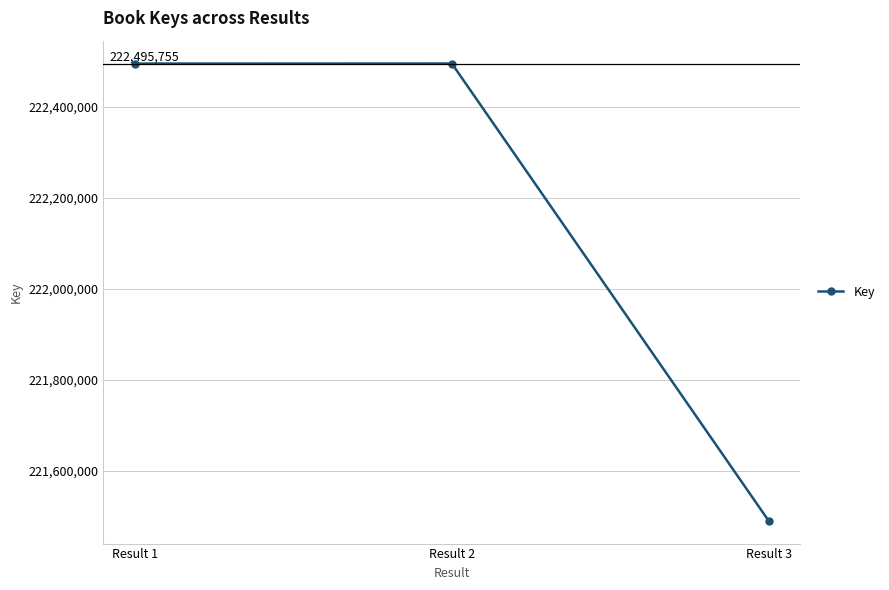

Read the value at Result 3, to the nearest 100.

221490100